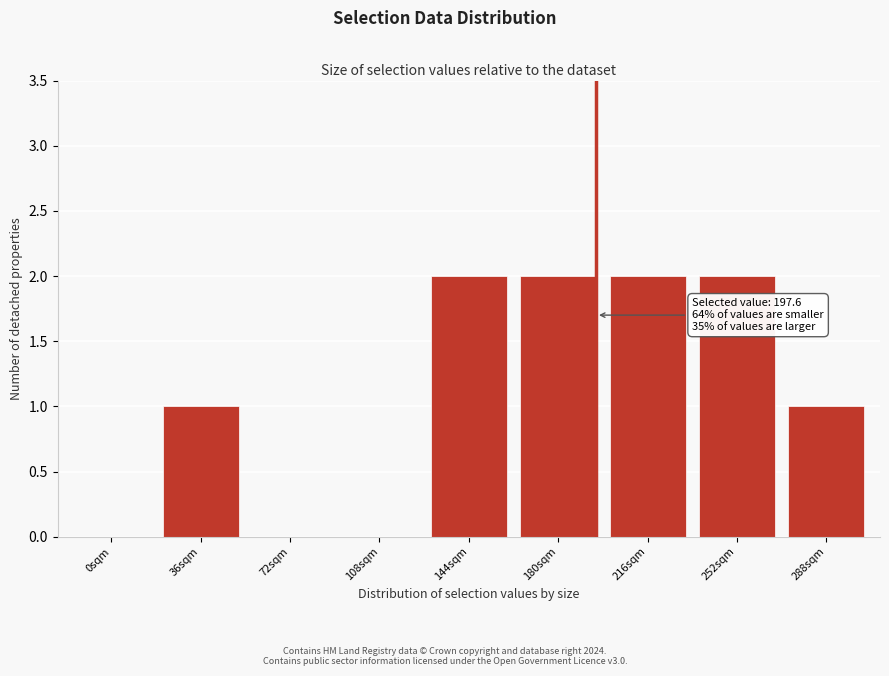

Reading left to right, transcribe all the data shown in this chart.

0sqm=0	36sqm=1	72sqm=0	108sqm=0	144sqm=2	180sqm=2	216sqm=2	252sqm=2	288sqm=1